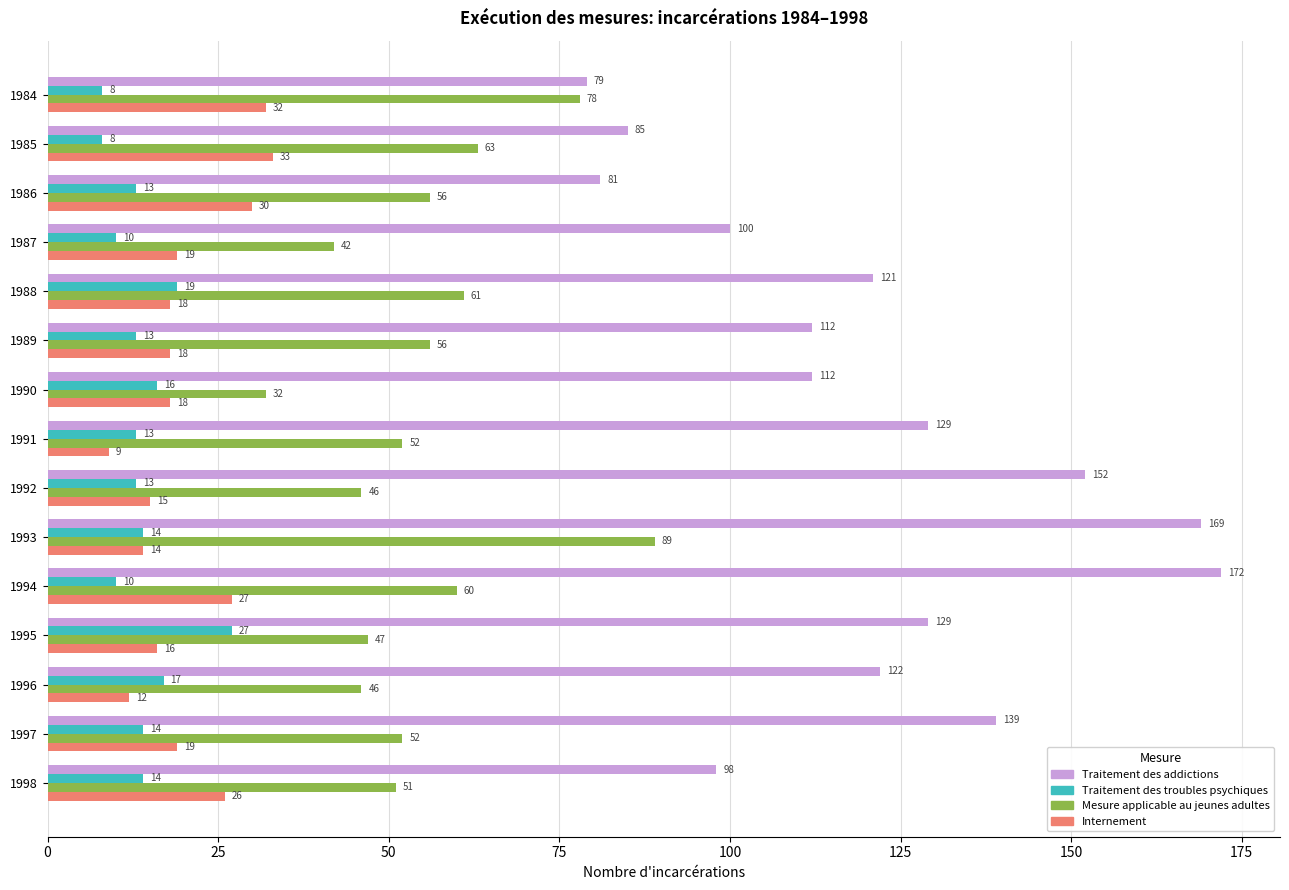

What is the spread (max minus min) of values at 1994?

162